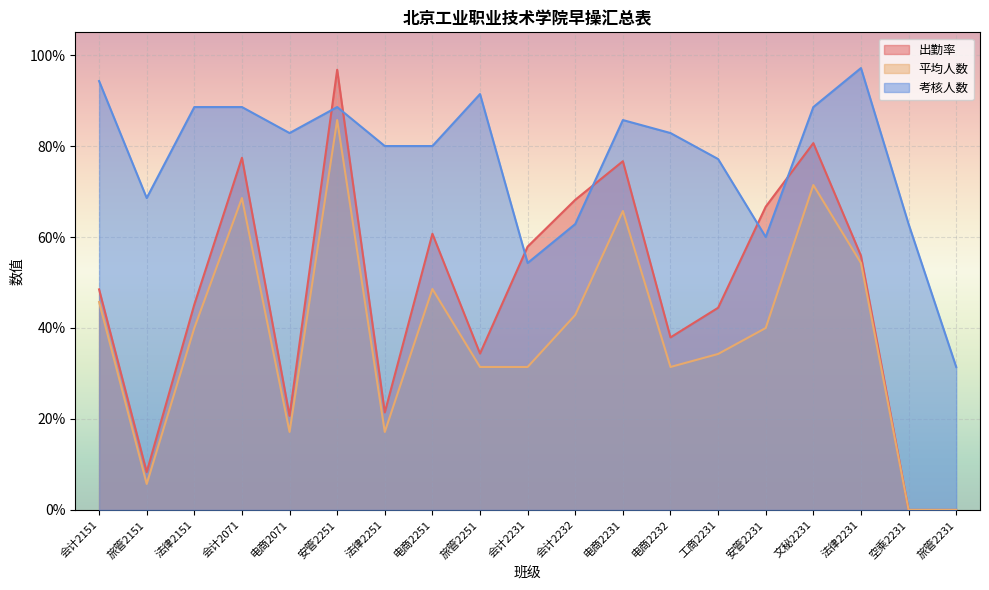

The value of 出勤率 at 旅管2231 is 0.3. True or false?

False